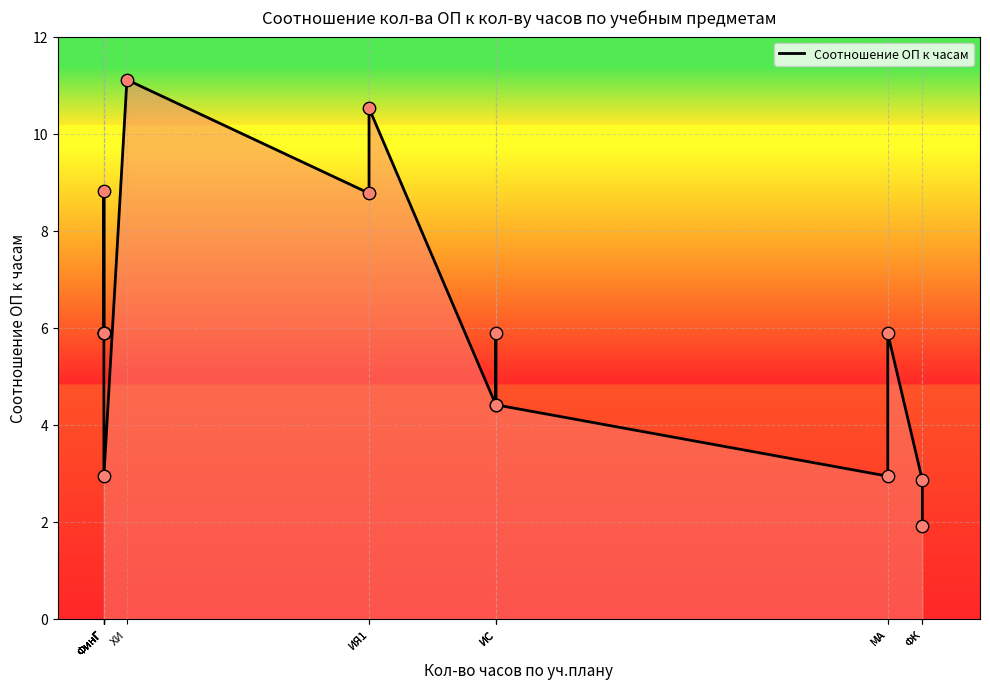

What is the change in value from ФинГ to ФинГ?

-5.9